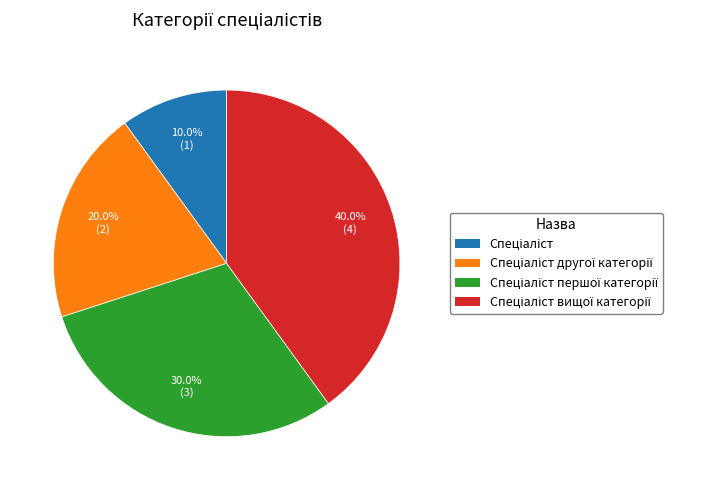

Is there any slice that represents more than half of the pie?

No